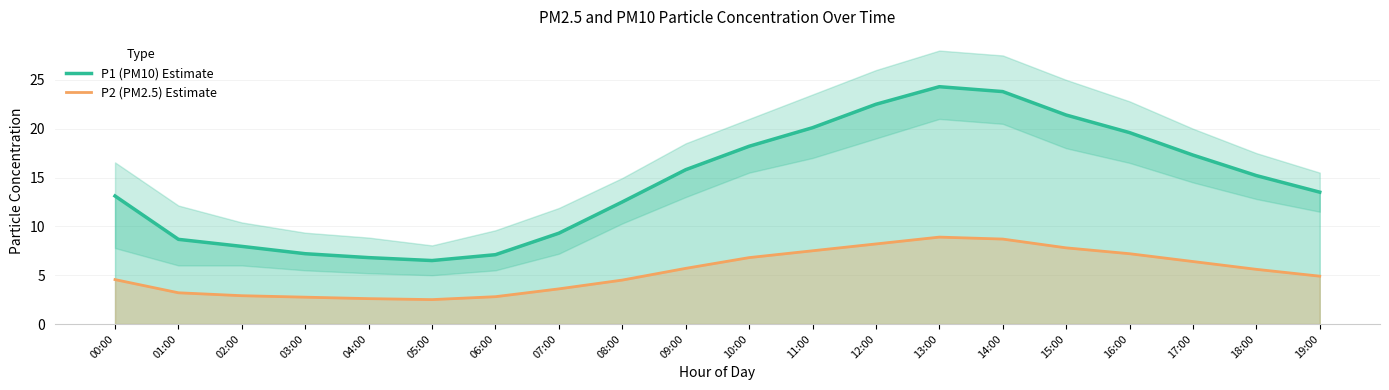

Which series has the widest spread of values?

P1 (PM10) Estimate